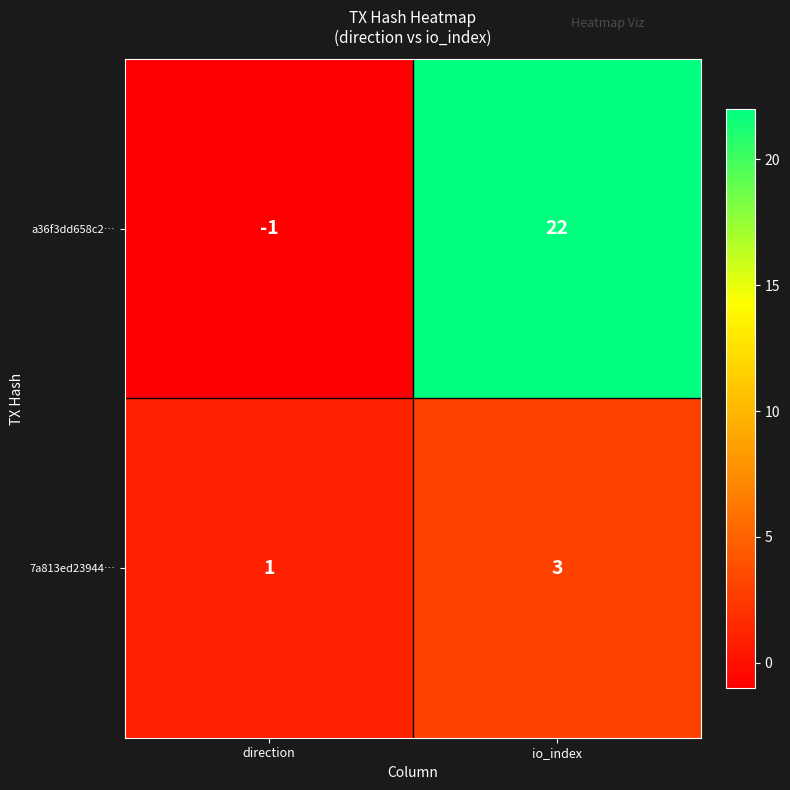

List the labels in order of a36f3dd658c2… value, largest first.

io_index, direction